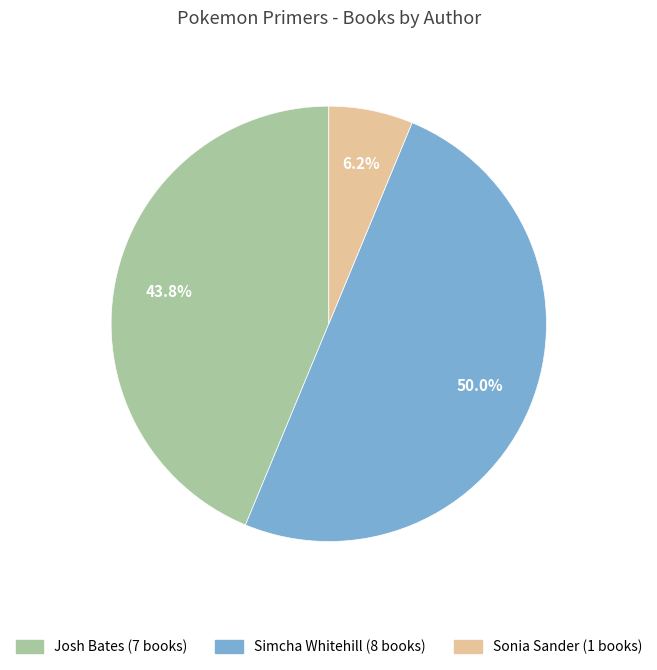

The Sonia Sander slice represents 1% of the pie. True or false?

False